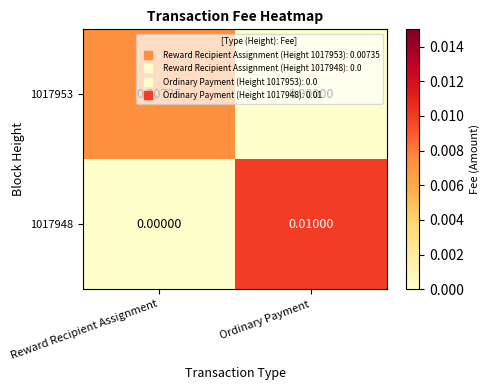

Which category has the highest value across all series?

Ordinary Payment